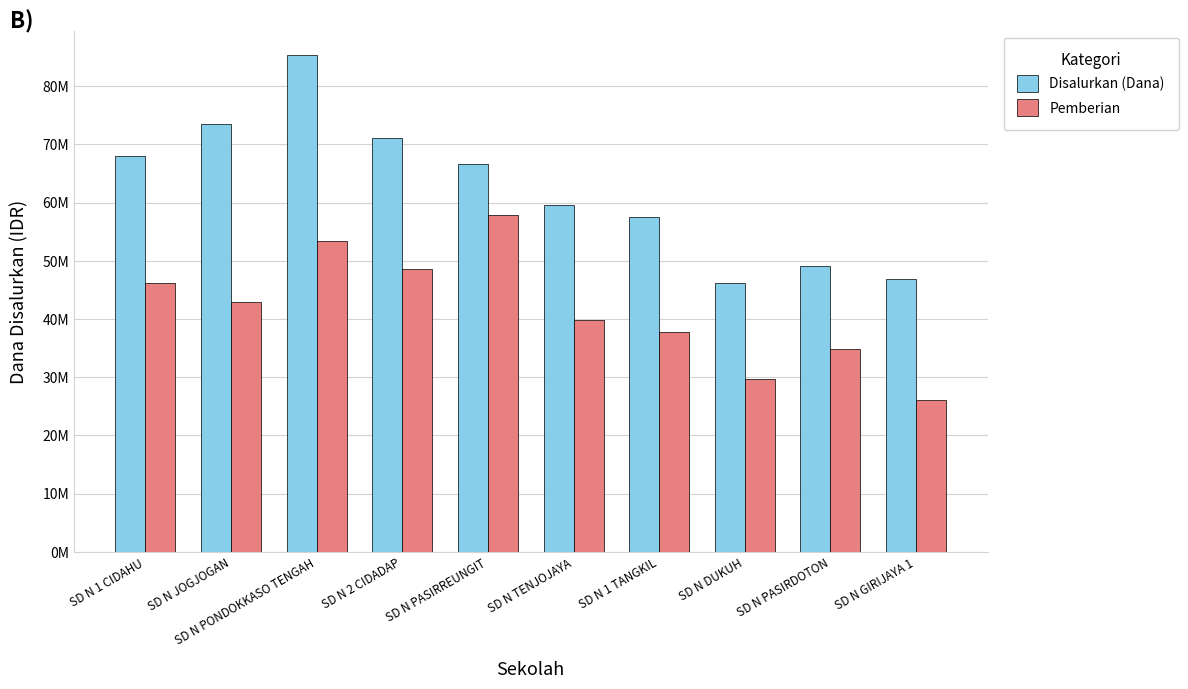

What is the total value across all series at SD N JOGJOGAN?

116550000